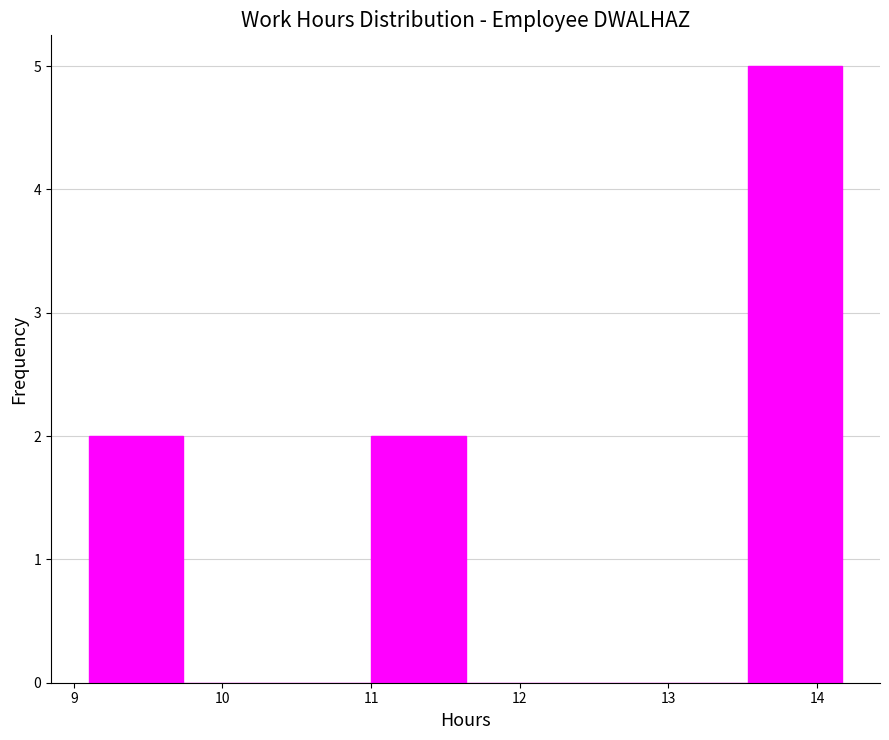

What is the height of the bar covering 13.5 to 14.2 on the x-axis? Neither the bar edges nor the heights are printed on the chart, so give them approximately, as read against the axes.

5